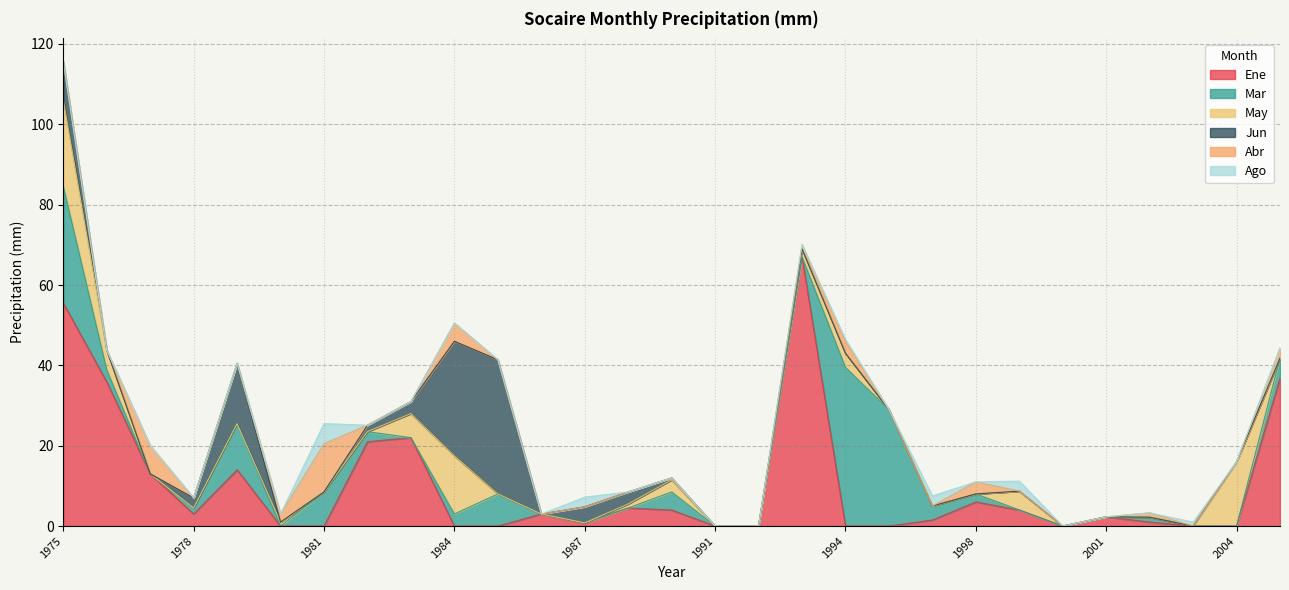

How many intersections are there between Ene and Jun?

5